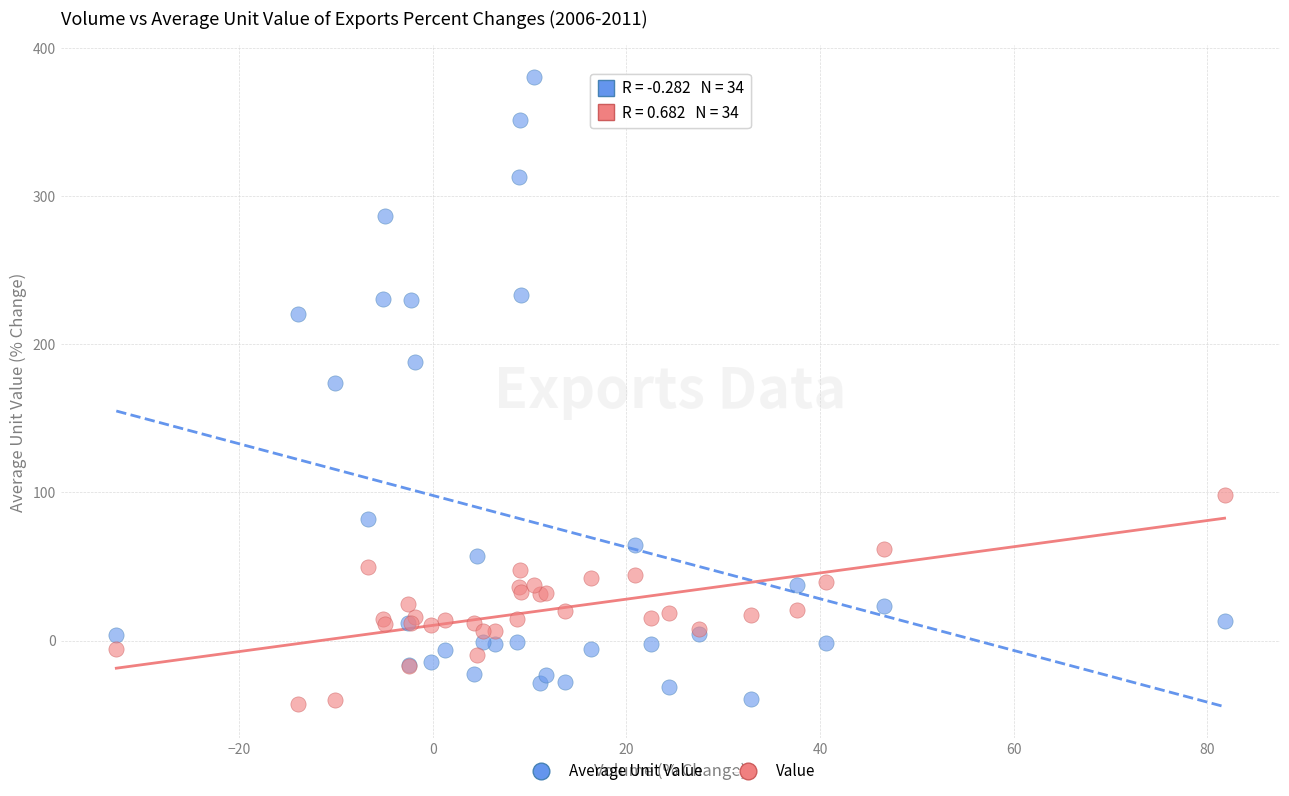

Across all series, what Y value is closest to 169?

174.0